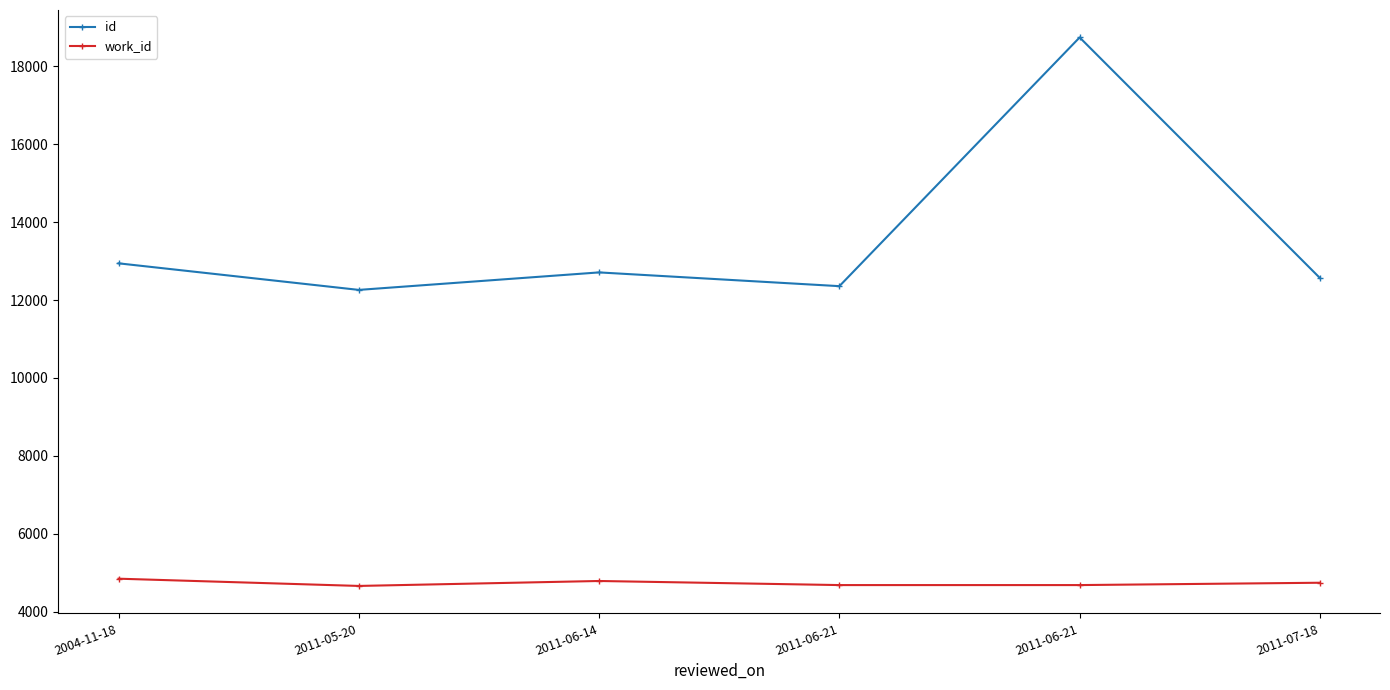

True or false: id and work_id cross at least once.

False